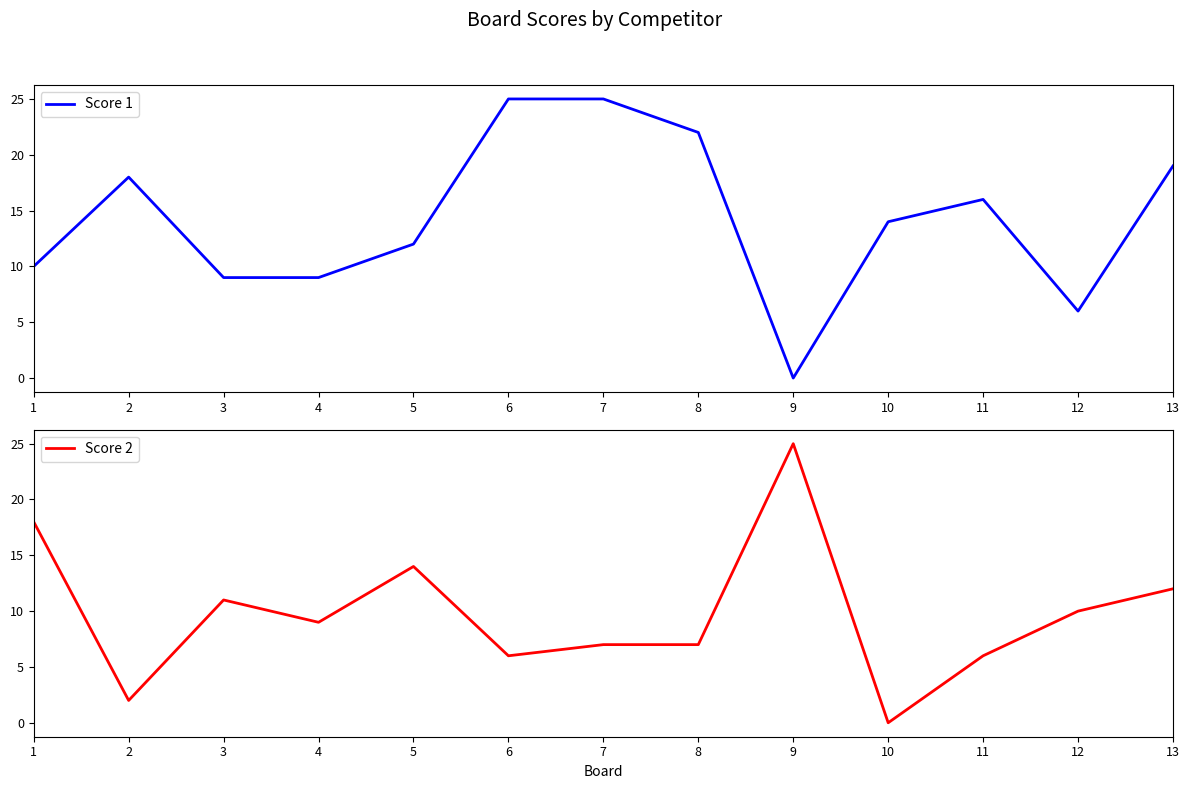

Between 8 and 9, which series saw the biggest shift?

Score 1